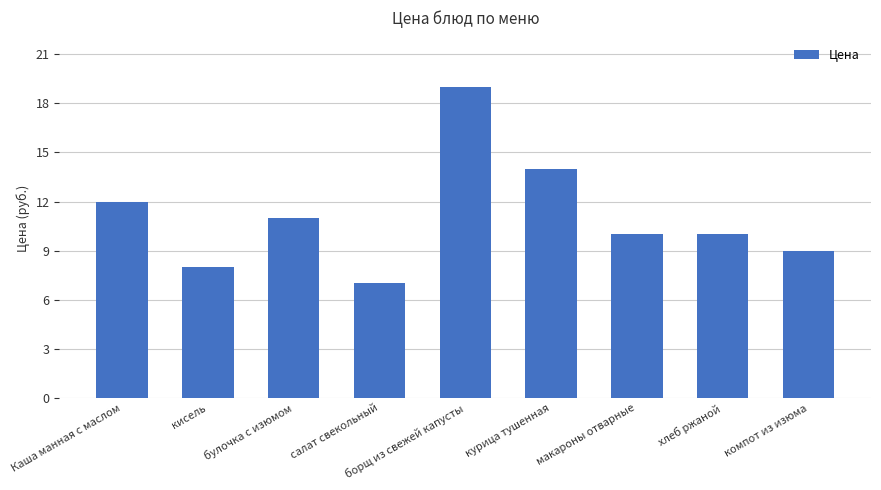

What is the value of the 2nd bar from the left?

8